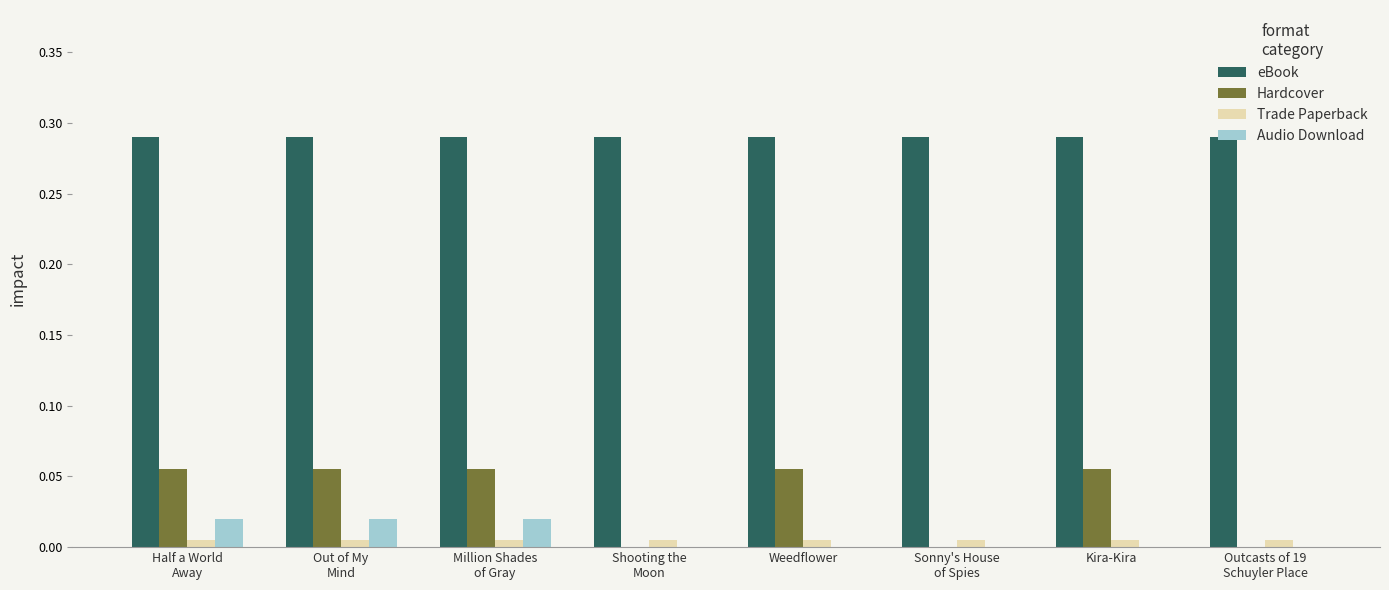

Which series has the largest total across all categories?

eBook